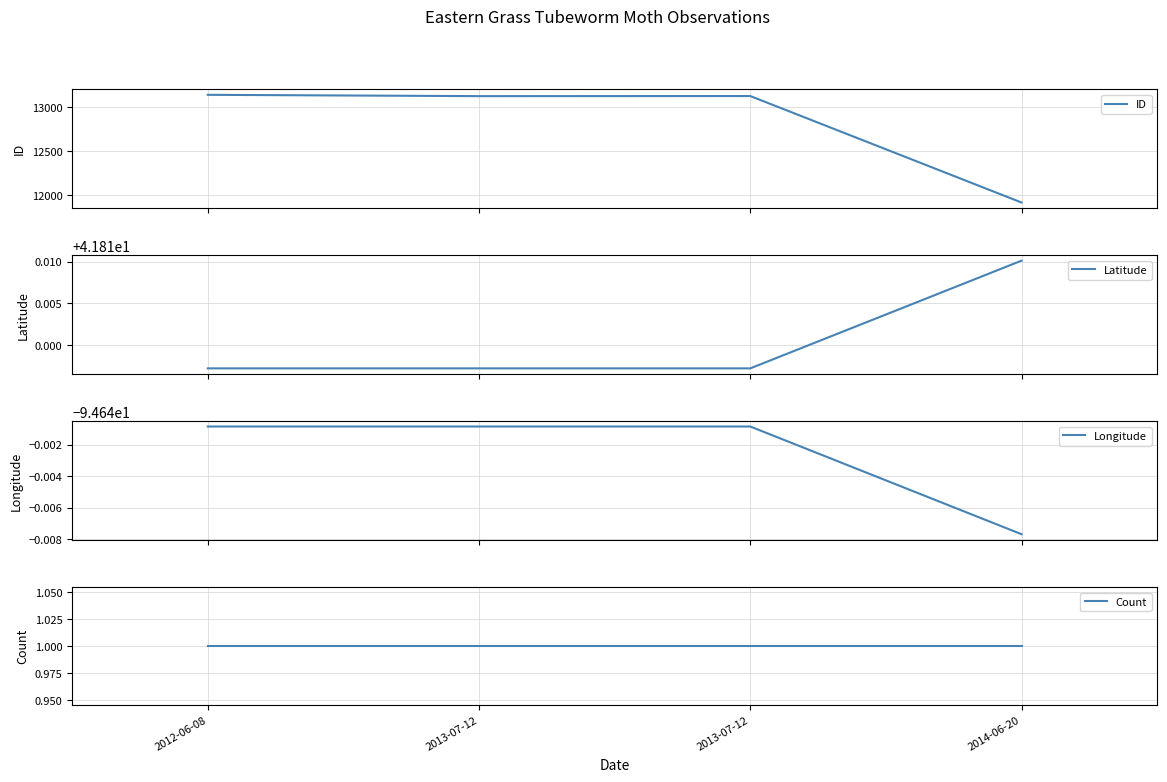

Between 2014-06-20 and 2012-06-08, which is larger?

2012-06-08